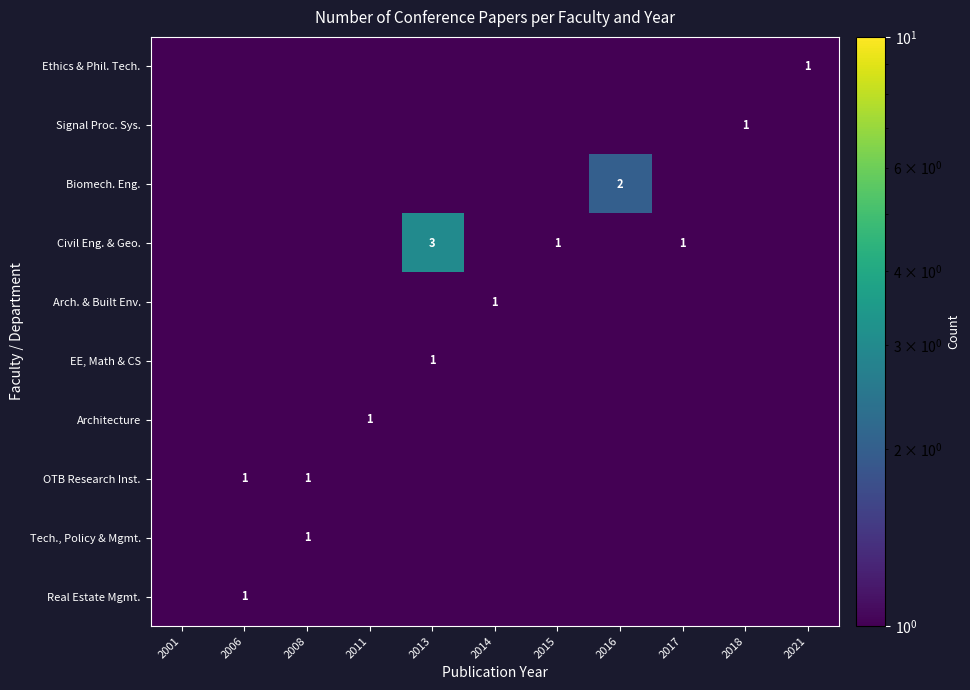

What is the sum of the Signal Proc. Sys. values at 2021 and 2011?

1.0